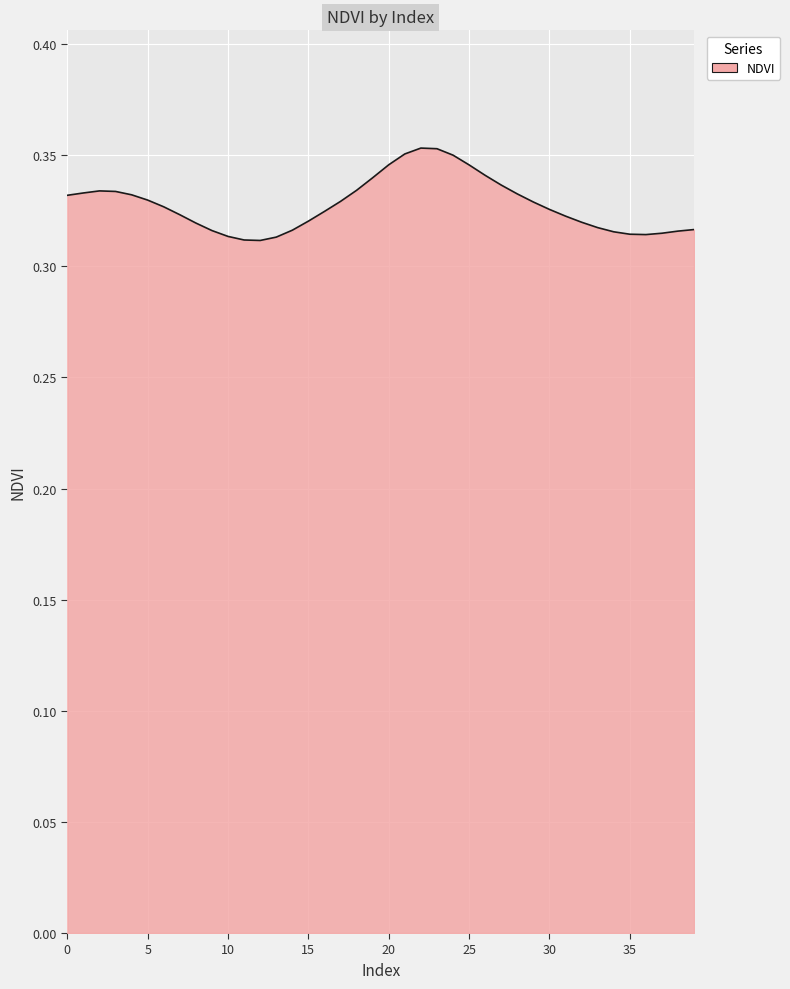

What is the value of the 10th point from the left?

0.3